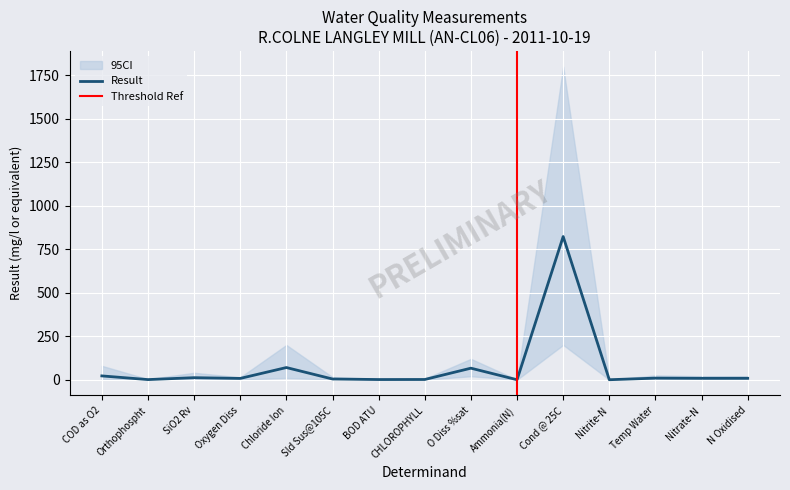

At which category does the chart reach its minimum across all series?

Ammonia(N)